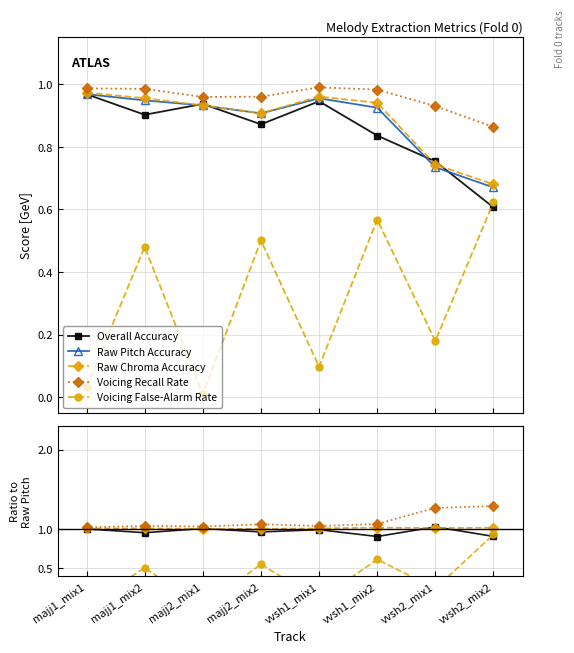

What are all the series names shown in the legend?

Overall Accuracy, Raw Pitch Accuracy, Raw Chroma Accuracy, Voicing Recall Rate, Voicing False-Alarm Rate